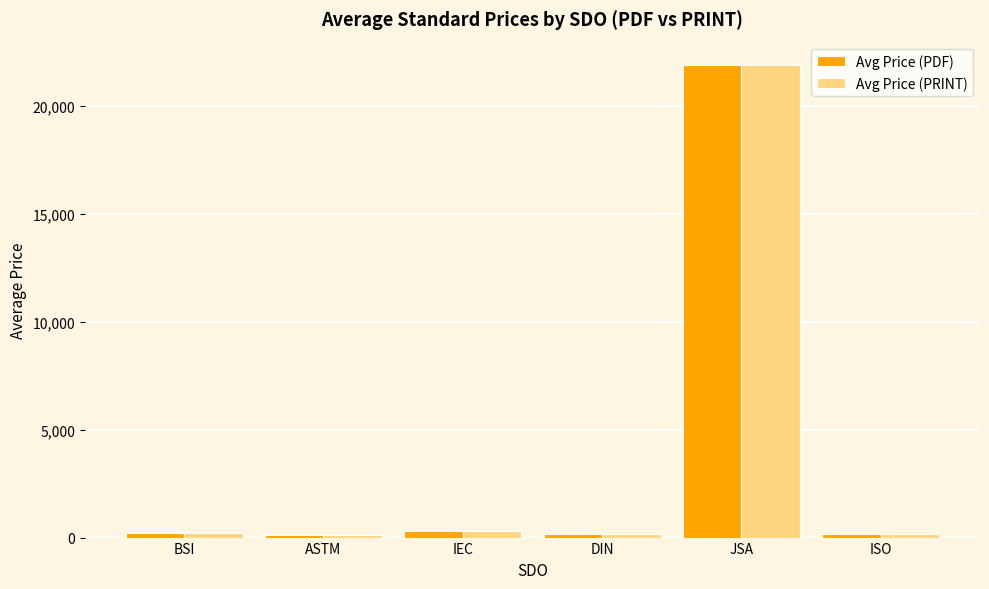

Is the value of Avg Price (PRINT) at JSA greater than the value of Avg Price (PDF) at BSI?

Yes